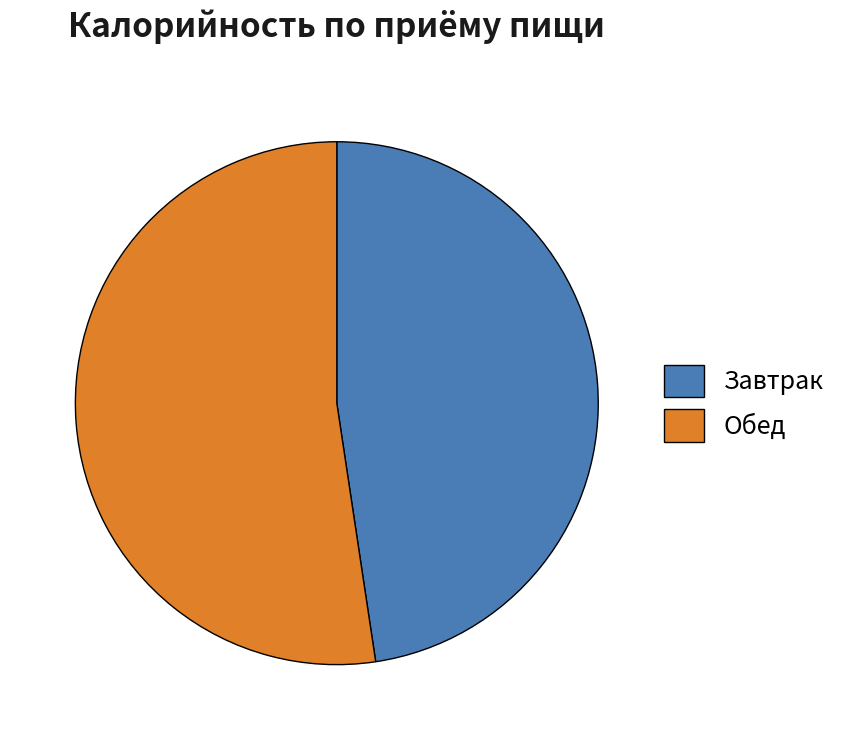

Approximately how many times larger is the value at Обед compared to Завтрак?

1.1